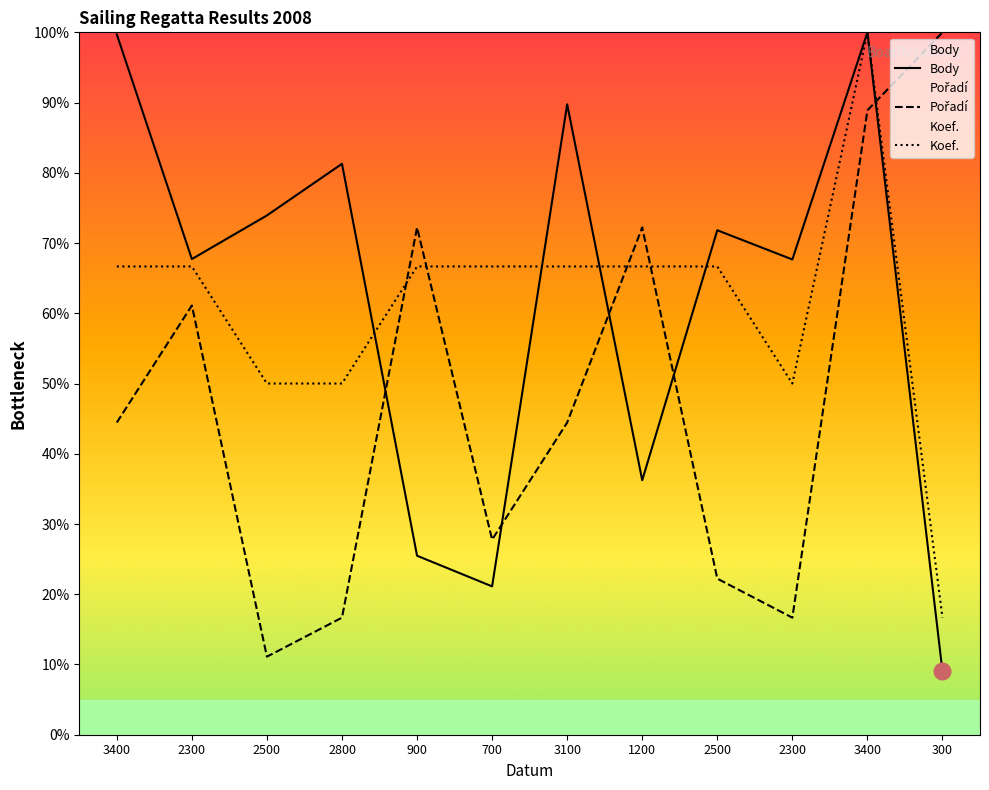

Is it true that Koef. equals 97.2 at 2300?

False